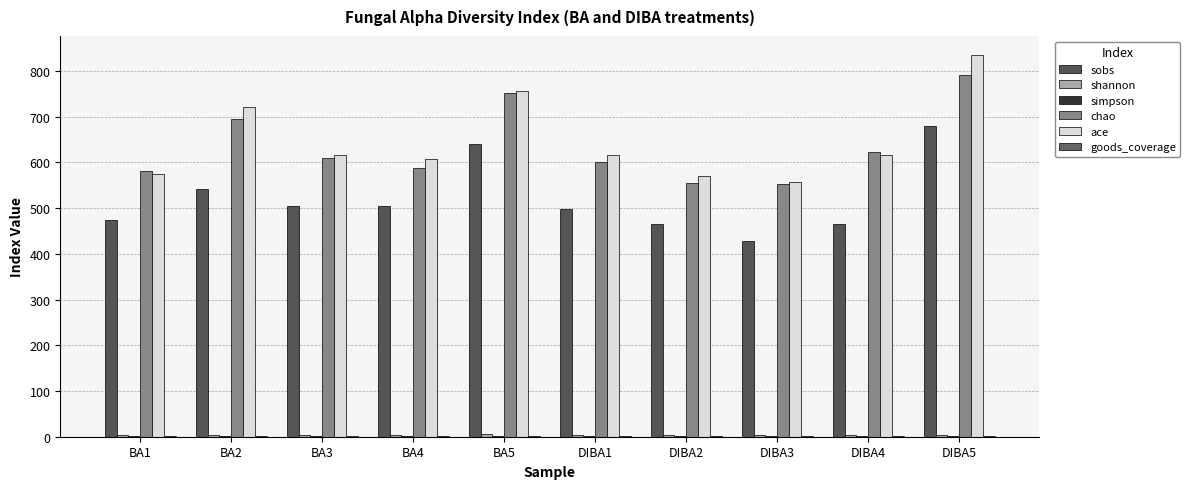

Is the value of shannon at BA4 greater than the value of goods_coverage at DIBA2?

Yes